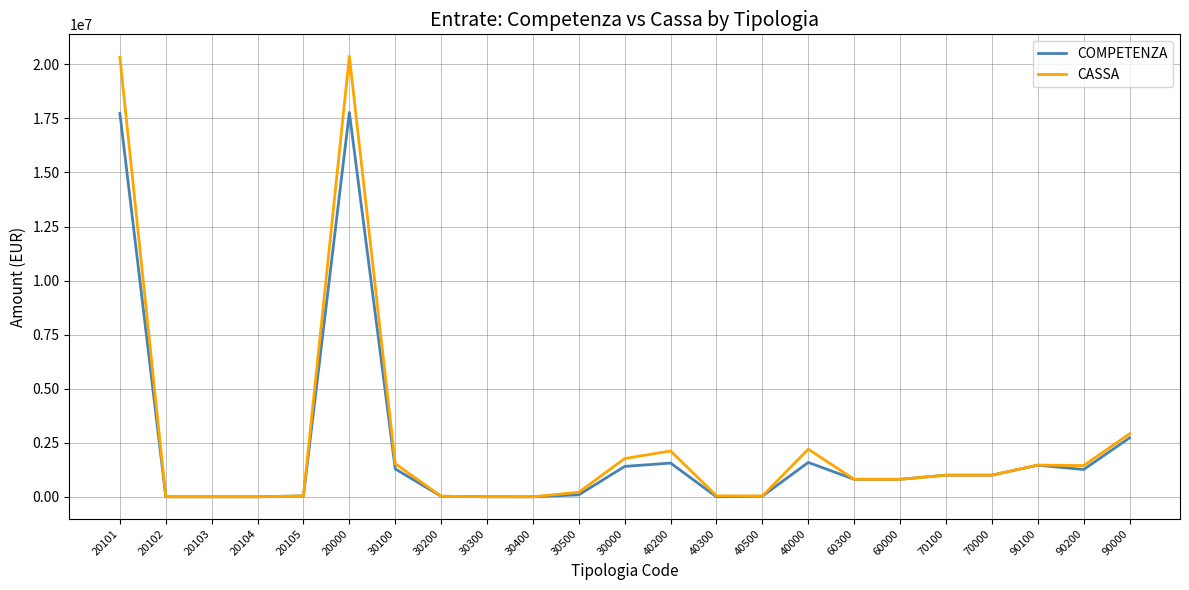

The value of CASSA at 40000 is 1067741. True or false?

False